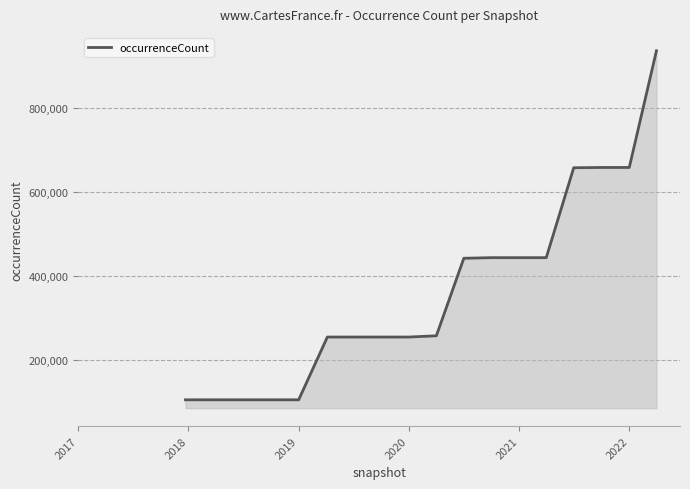

What is the difference between the maximum and minimum values?

832626